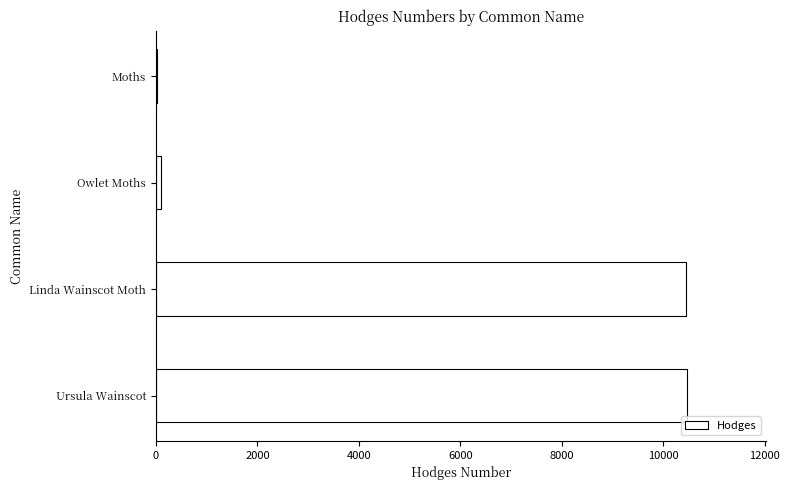

What is the maximum value shown in the chart?

10461.0